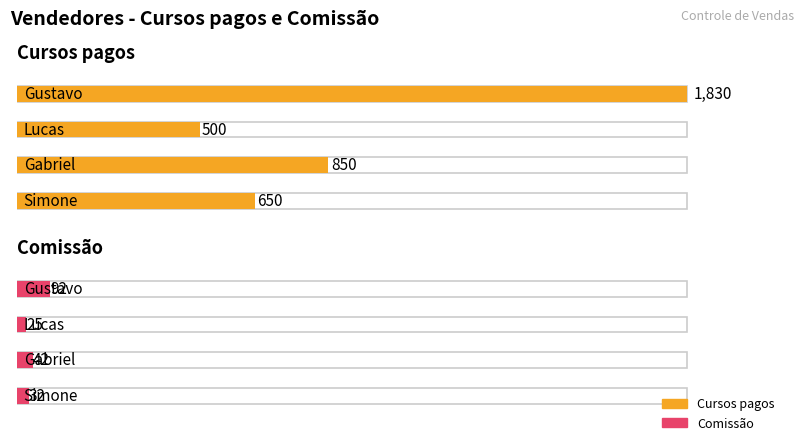

What is the sum of all Comissão values?

191.5